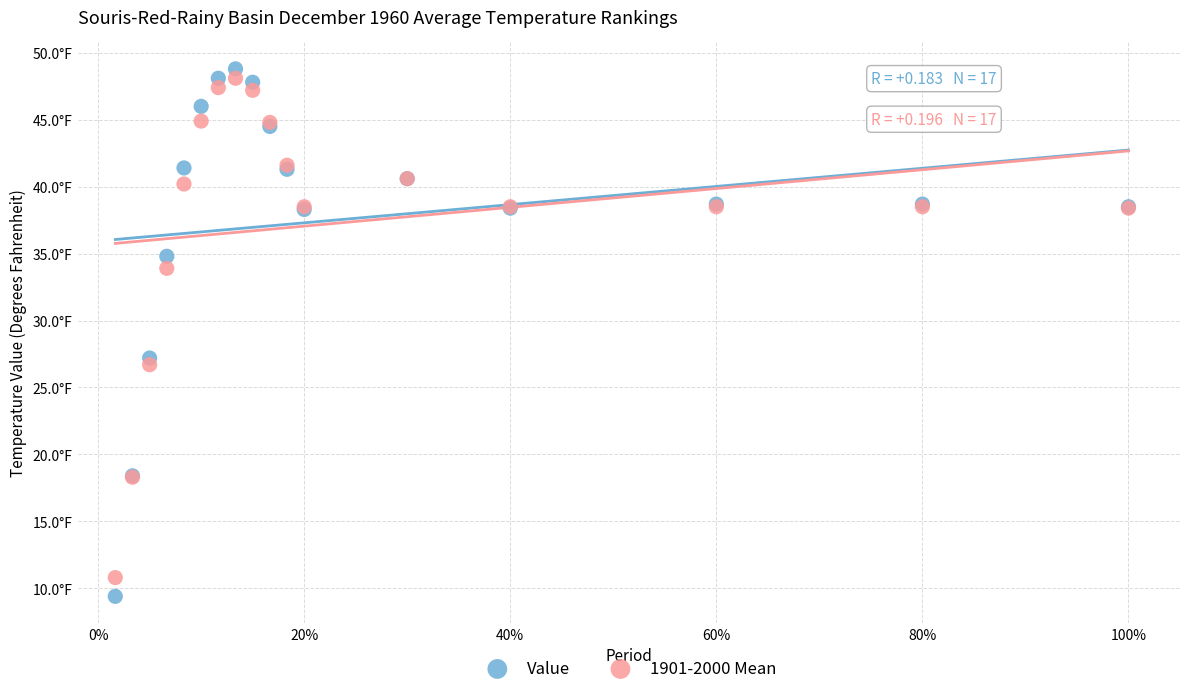

Which series reaches the maximum Y coordinate?

Value